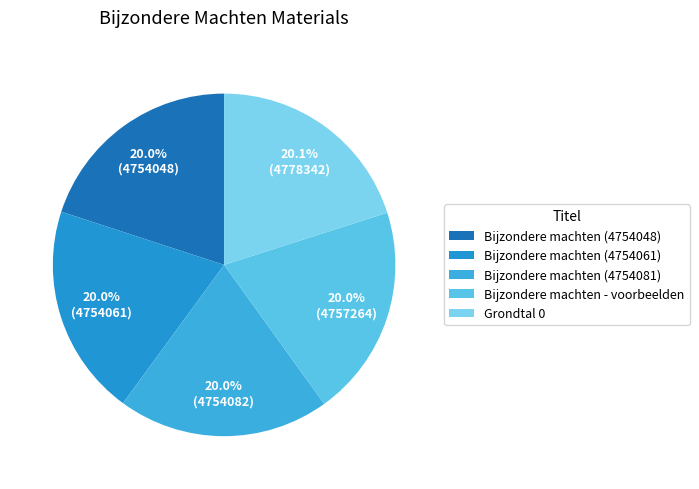

True or false: Bijzondere machten - voorbeelden accounts for 20% of the total.

True